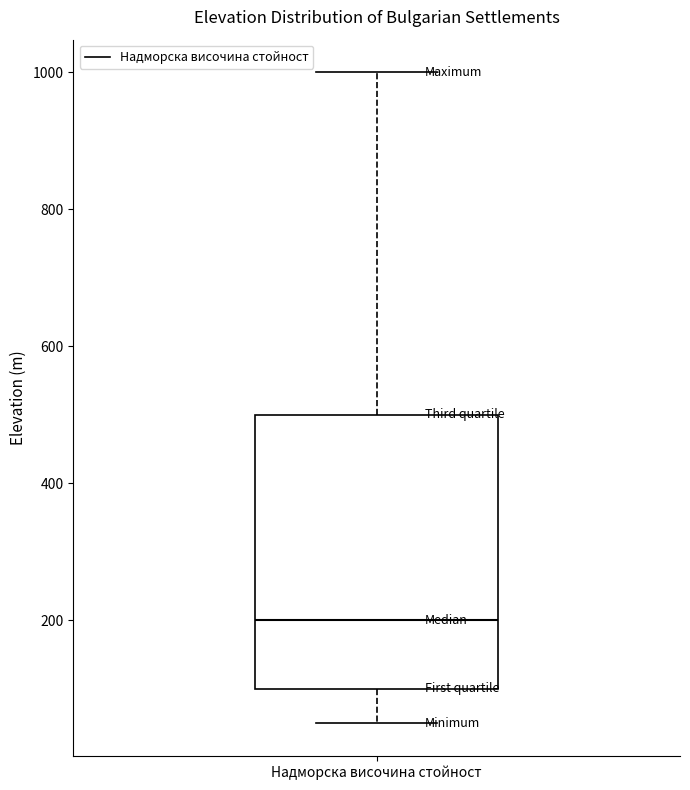

Transcribe this box plot: give where the median line is, the range the box spans, and where the two whiskers end, as read against the y-axis. The values are not printed on the chart, so give them approximately, as read against the axis.

median 200, box 100 to 500, whiskers 60 to 1000